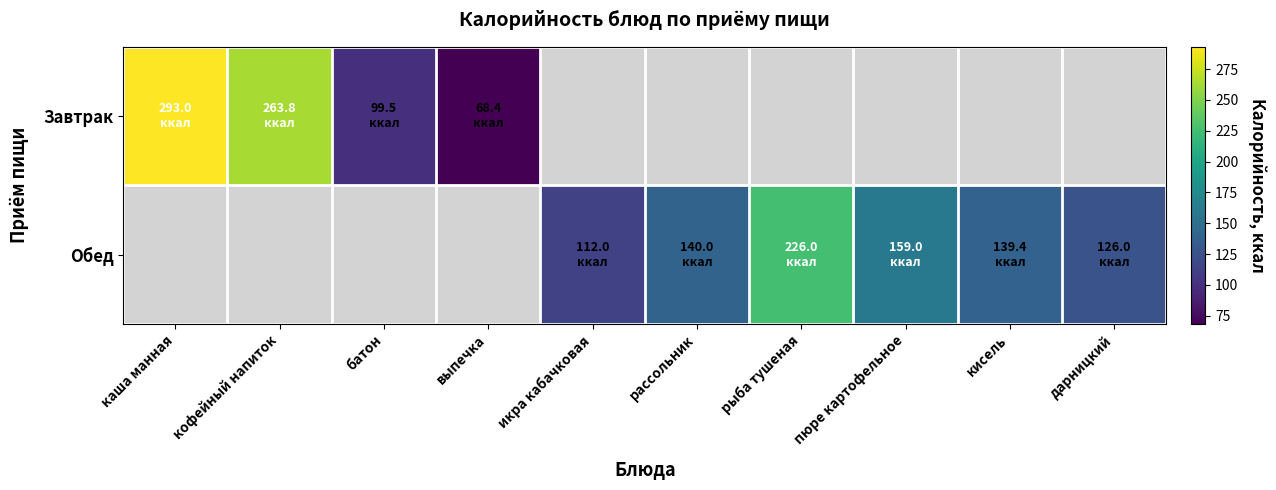

At which category does the chart reach its minimum across all series?

выпечка